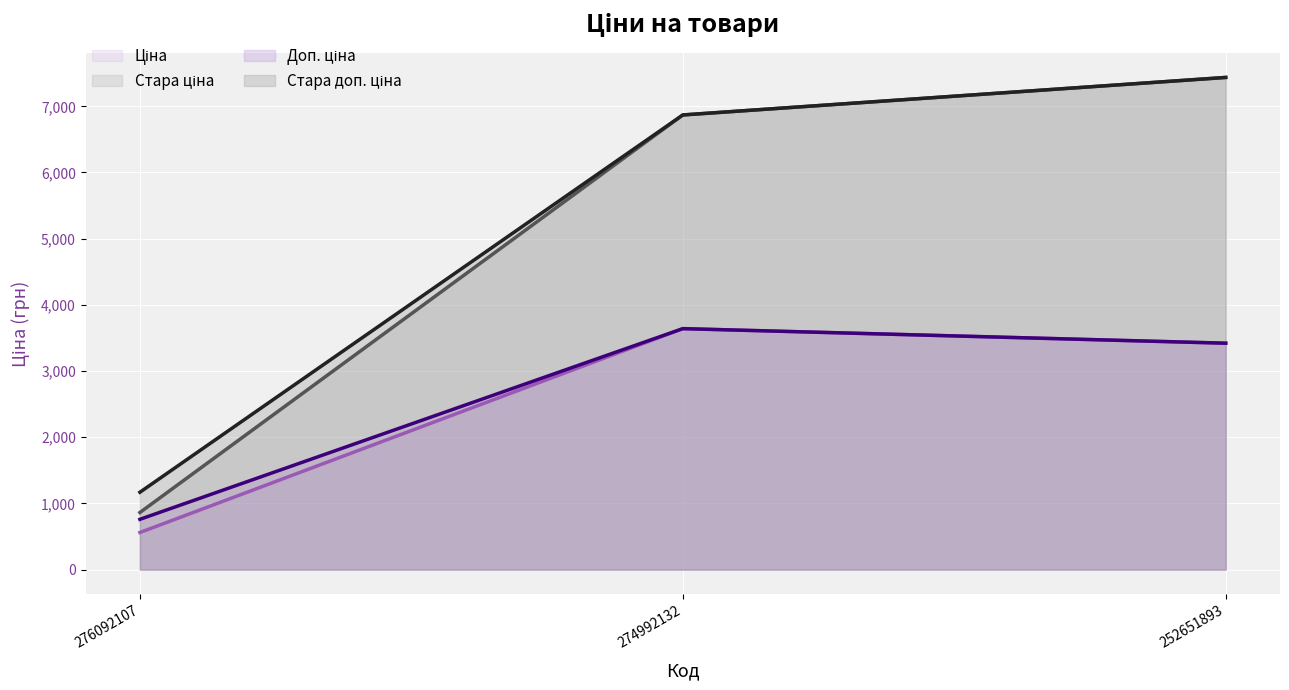

Rank the series by their maximum value, from highest to lowest.

Стара ціна (line), Стара доп. ціна (line), Доп. ціна (line), Ціна (line)